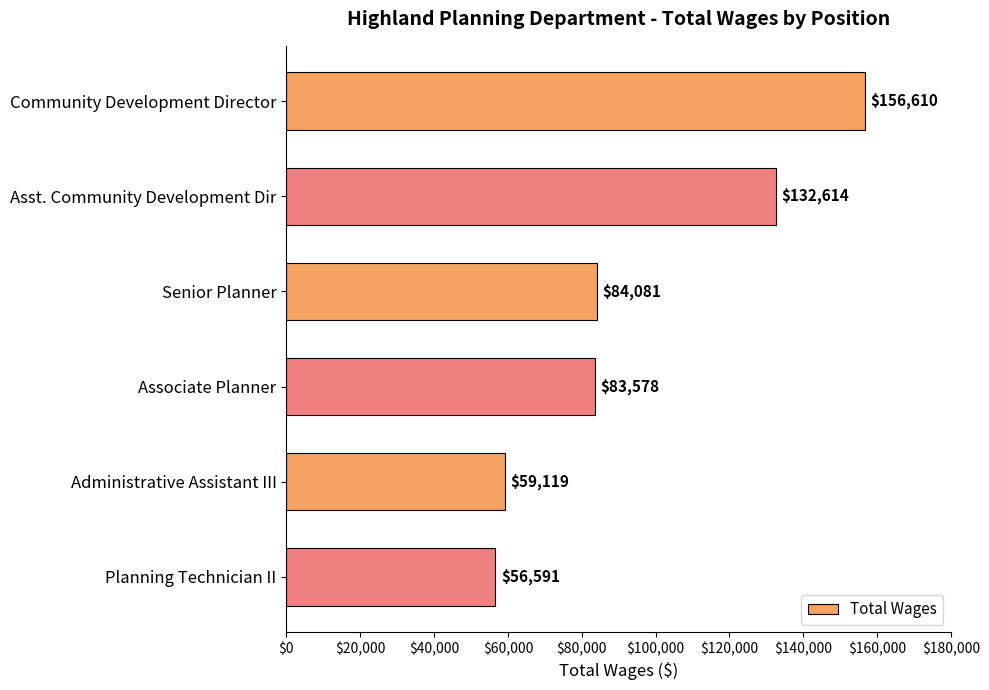

Is it true that the value at Senior Planner is 49830?

False